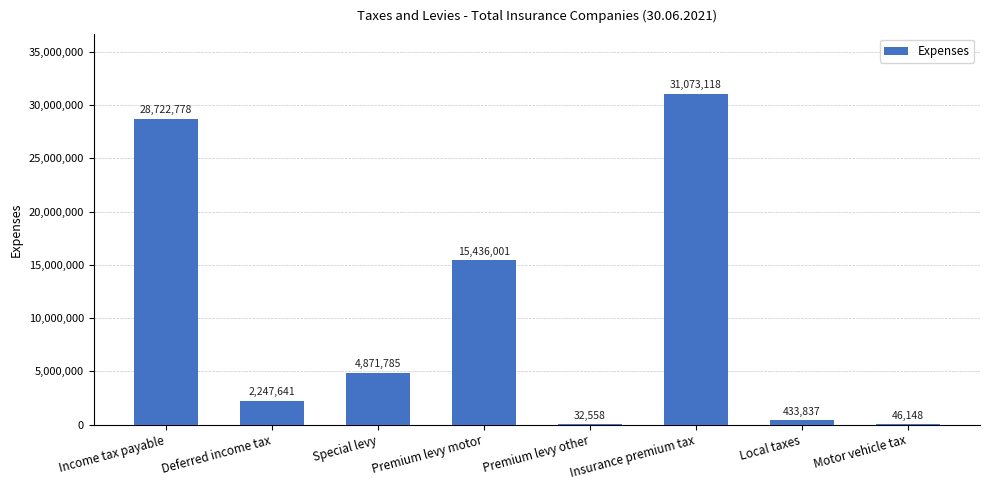

What is the difference between the values at Deferred income tax and Premium levy other?

2215083